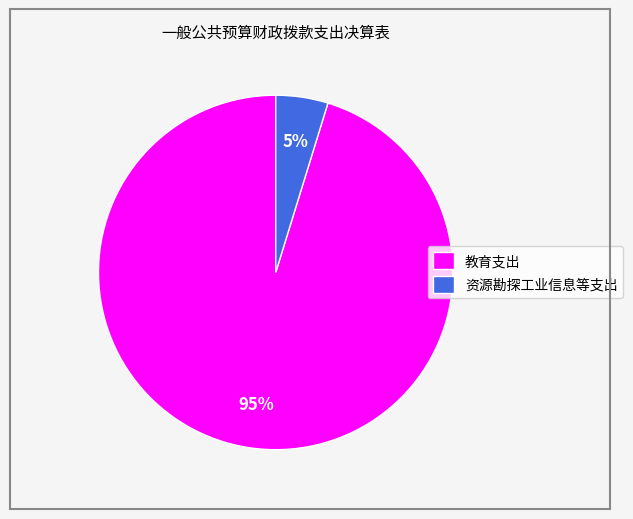

How many segments does this pie chart have?

2